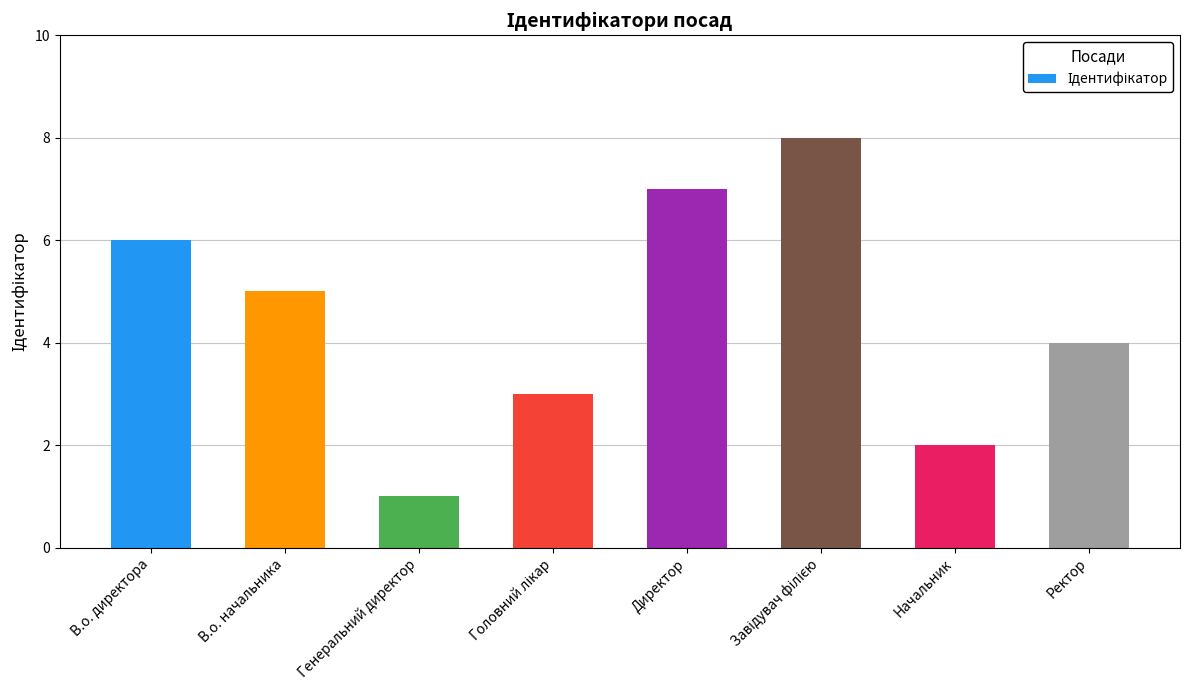

Are the bars horizontal?

No